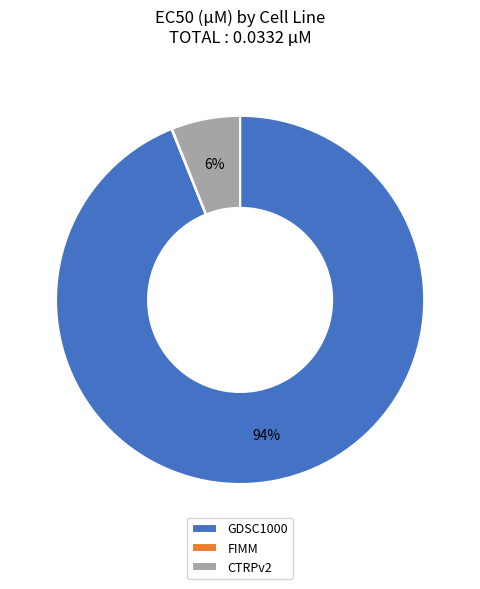

To the nearest percent, what is the difference between the largest and smallest slice percentages?

94%